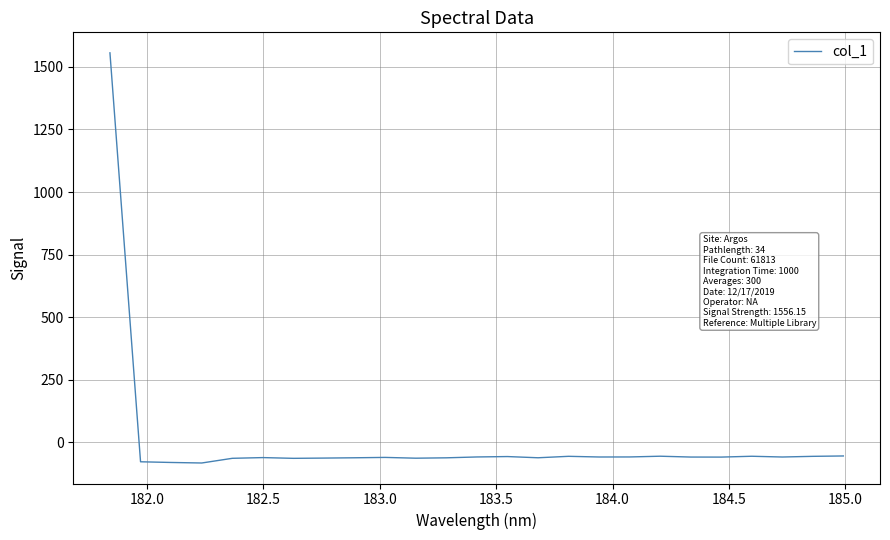

What is the minimum value shown in the chart?

-82.1